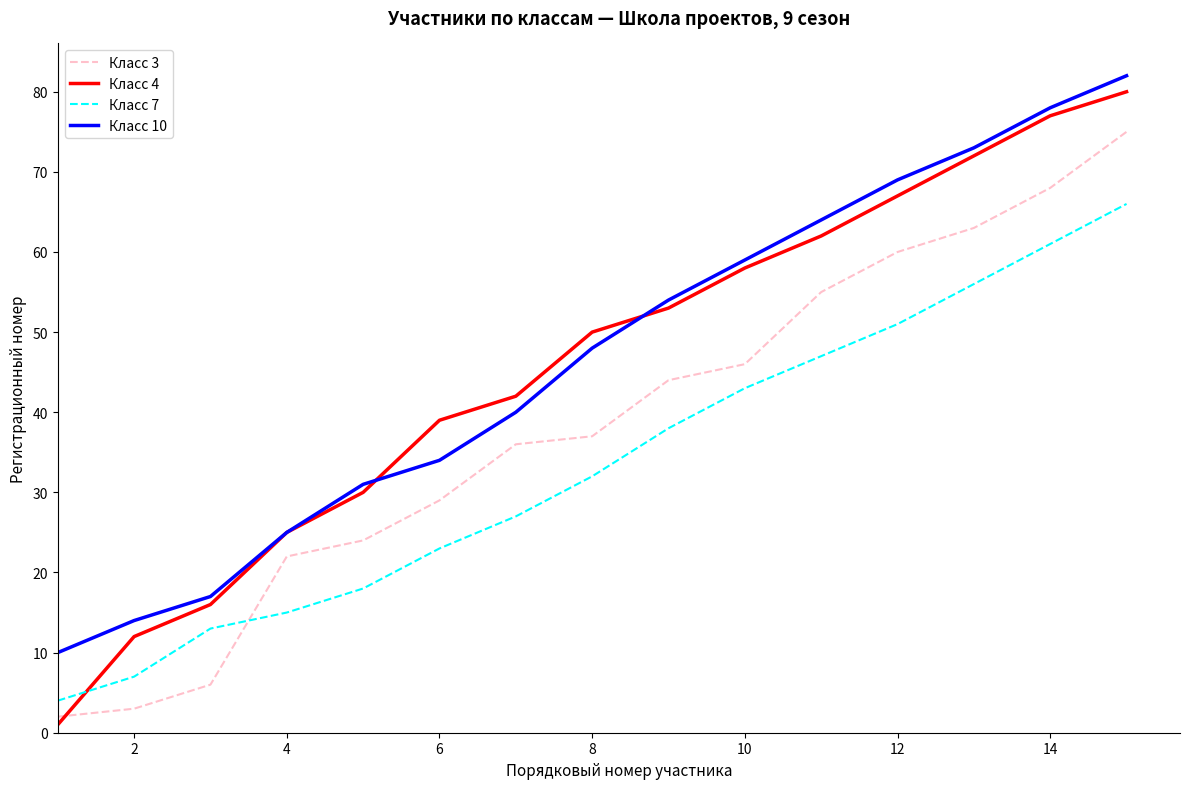

Which series has the largest range (max minus min)?

Класс 4